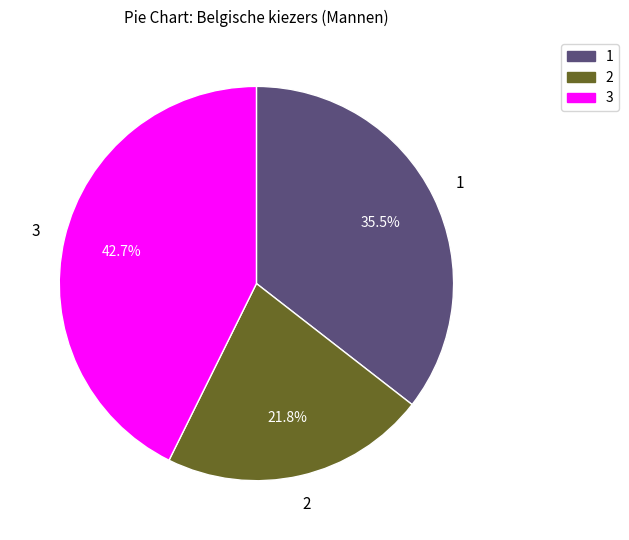

Is there any slice that represents more than half of the pie?

No